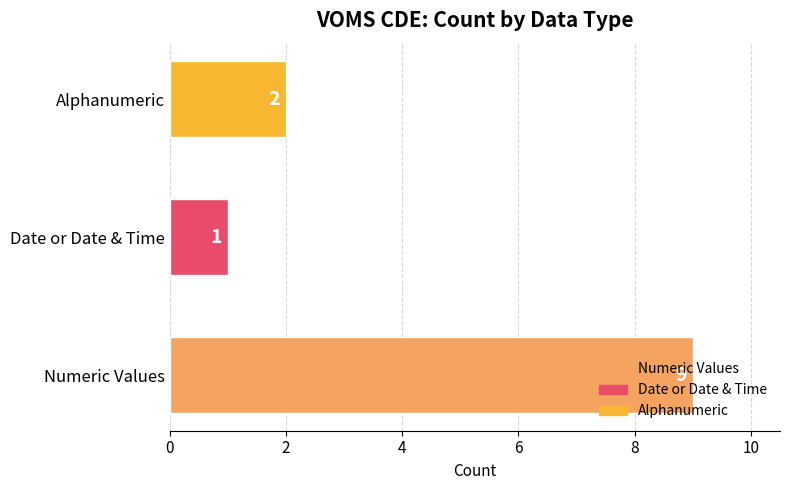

The chart shows a value of 0 at Date or Date & Time. True or false?

False